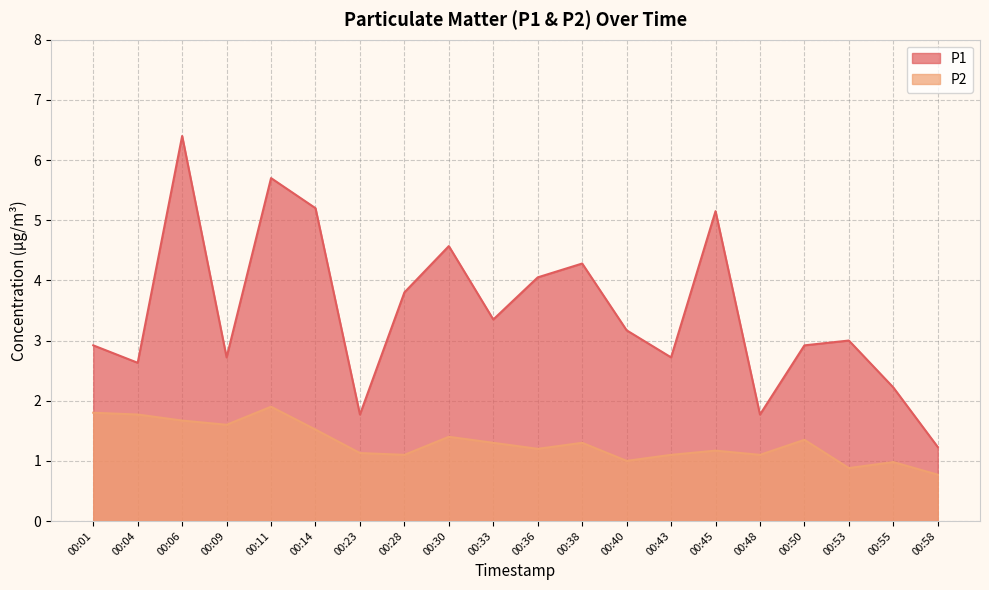

True or false: P1 and P2 intersect in this chart.

False